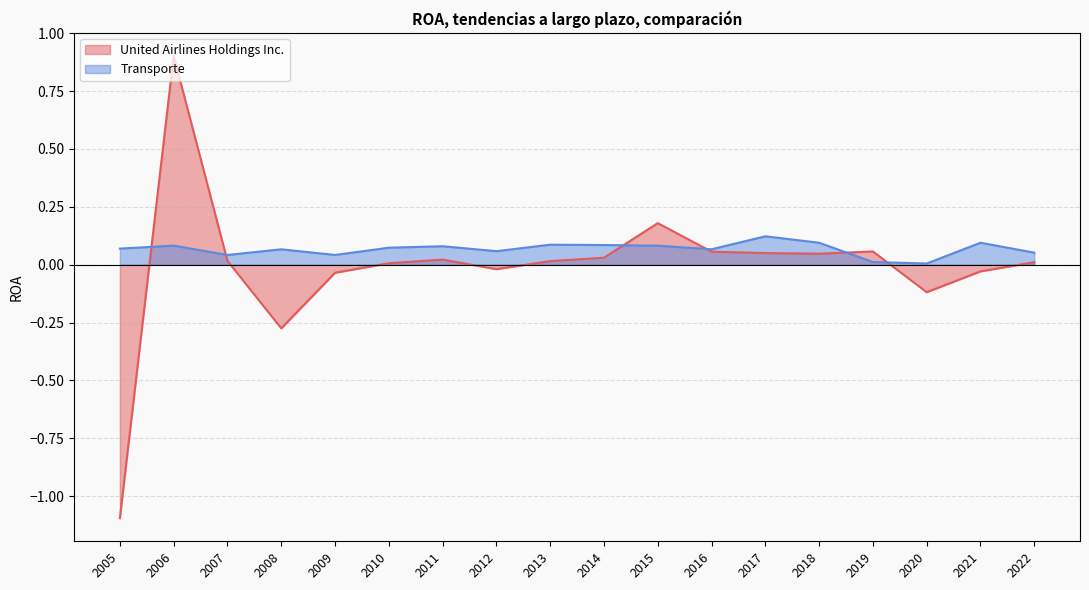

In Transporte, how many points are lower than both neighbors (excluding endpoints)?

5